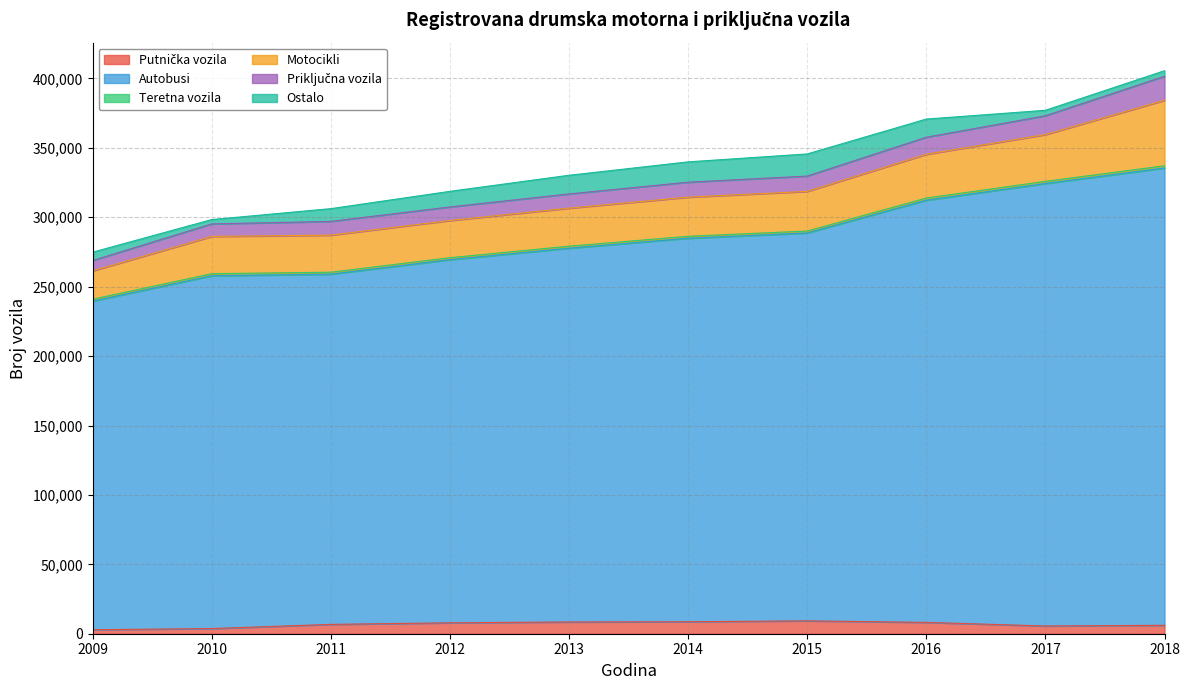

What are all the series names shown in the legend?

Putnička vozila, Autobusi, Teretna vozila, Motocikli, Priključna vozila, Ostalo